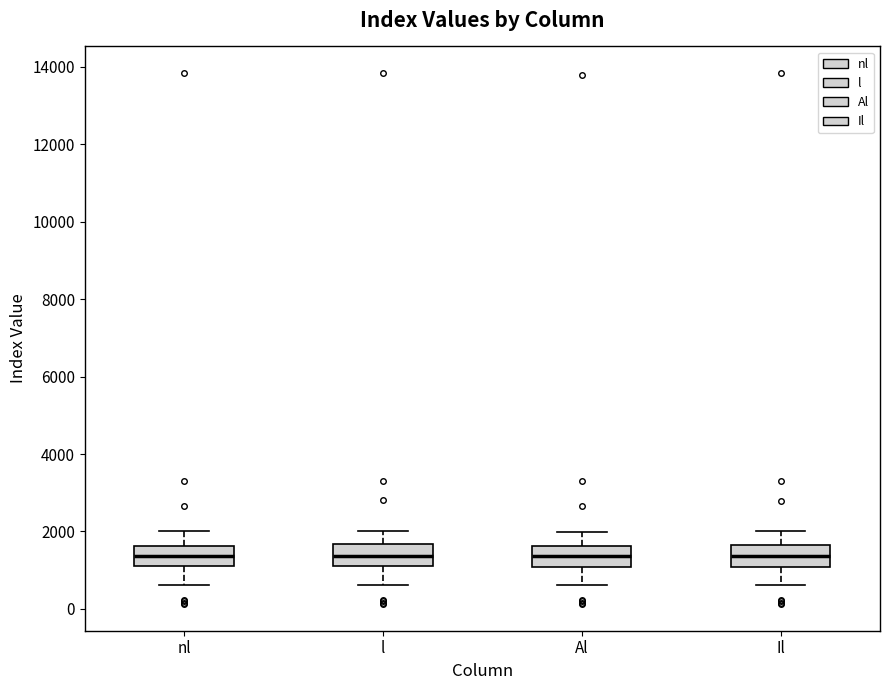

Reading left to right, read every box against the y-axis: the position of its median line, the range the box covers, and the ends of its whiskers. The values are not printed on the chart, so give them approximately, as read against the axis.

nl: median 1400, box 1000 to 1600, whiskers 600 to 2000
l: median 1400, box 1000 to 1600, whiskers 600 to 2000
Al: median 1400, box 1000 to 1600, whiskers 600 to 2000
Il: median 1400, box 1000 to 1600, whiskers 600 to 2000